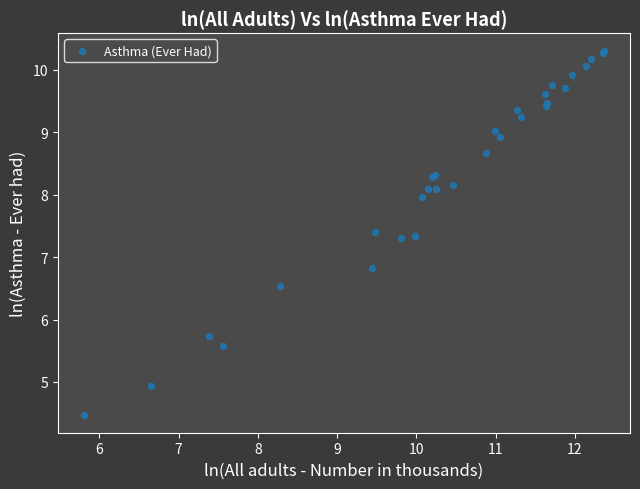

What Y value in the scatter plot is closest to 7?

6.8